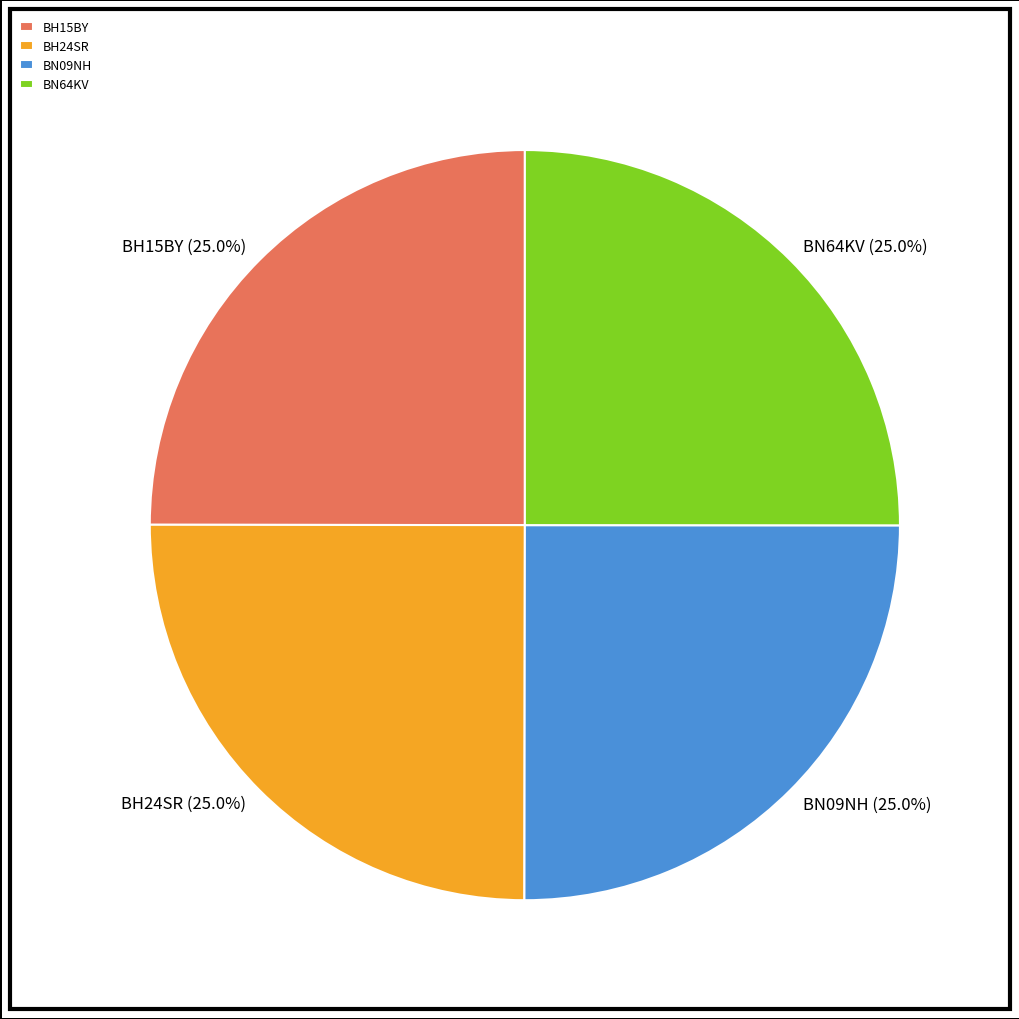

What is the total percentage of BN64KV and BH24SR?

50.0%